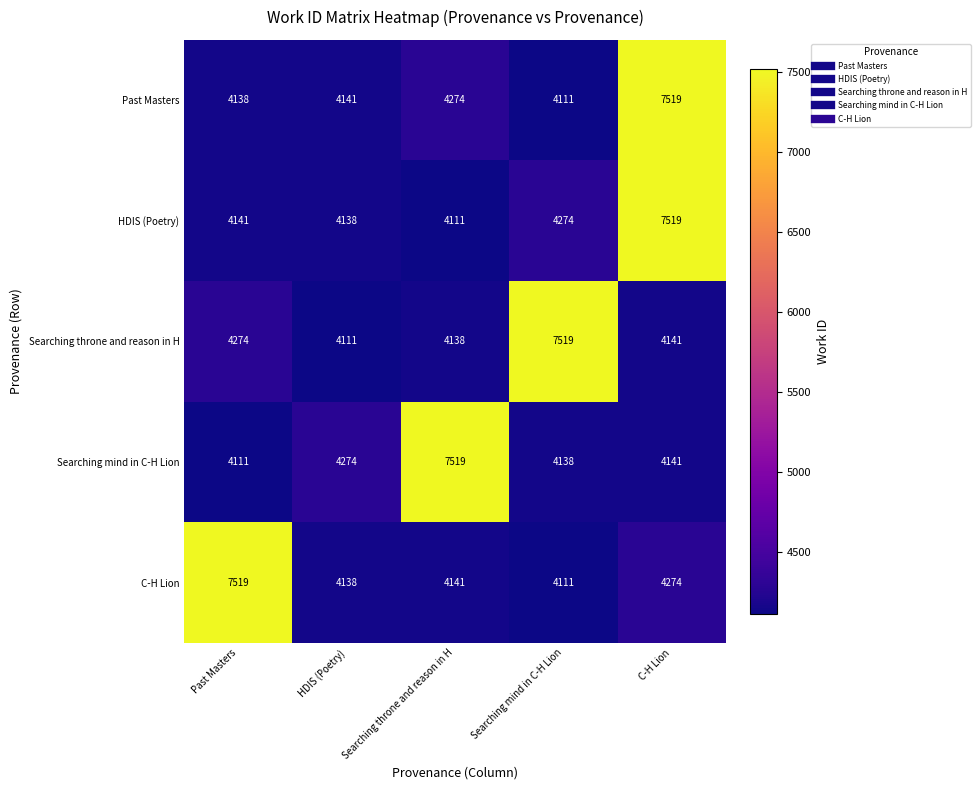

Reading left to right, extract all data points from this chart.

Past Masters: Past Masters=4138	HDIS (Poetry)=4141	Searching throne and reason in H=4274	Searching mind in C-H Lion=4111	C-H Lion=7519
HDIS (Poetry): Past Masters=4141	HDIS (Poetry)=4138	Searching throne and reason in H=4111	Searching mind in C-H Lion=4274	C-H Lion=7519
Searching throne and reason in H: Past Masters=4274	HDIS (Poetry)=4111	Searching throne and reason in H=4138	Searching mind in C-H Lion=7519	C-H Lion=4141
Searching mind in C-H Lion: Past Masters=4111	HDIS (Poetry)=4274	Searching throne and reason in H=7519	Searching mind in C-H Lion=4138	C-H Lion=4141
C-H Lion: Past Masters=7519	HDIS (Poetry)=4138	Searching throne and reason in H=4141	Searching mind in C-H Lion=4111	C-H Lion=4274